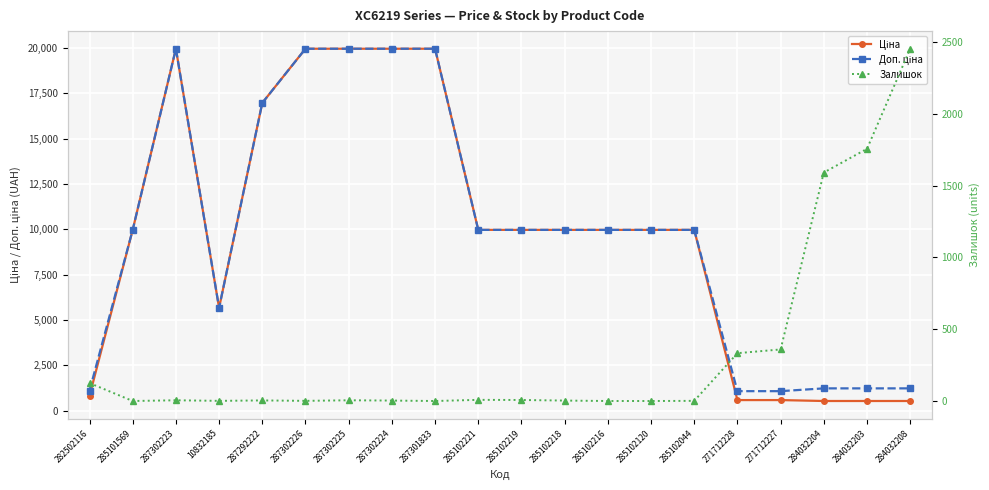

Does the chart display data point markers on the line(s)?

Yes